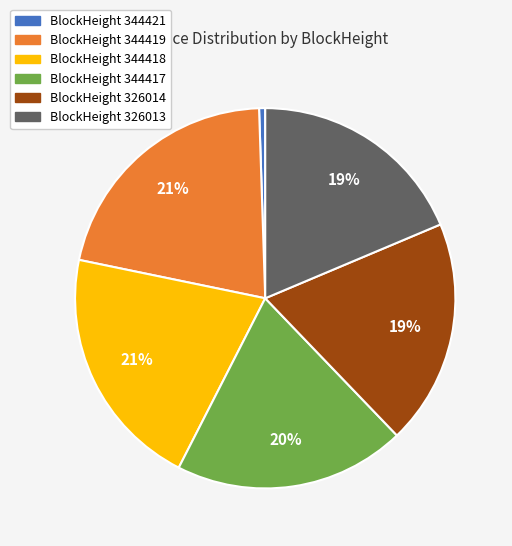

How many slices are in this pie chart?

6